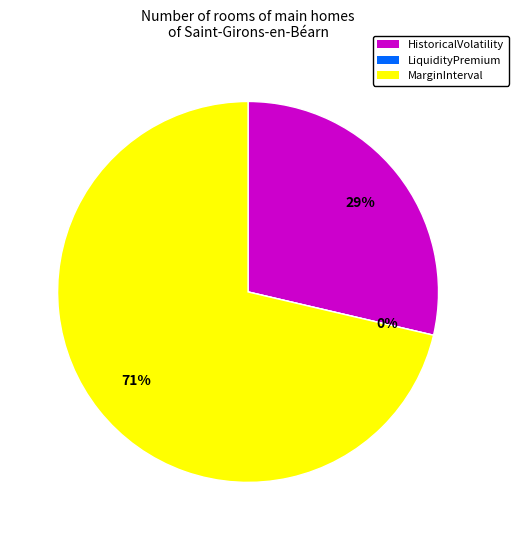

Rank the categories by value from lowest to highest.

LiquidityPremium, HistoricalVolatility, MarginInterval